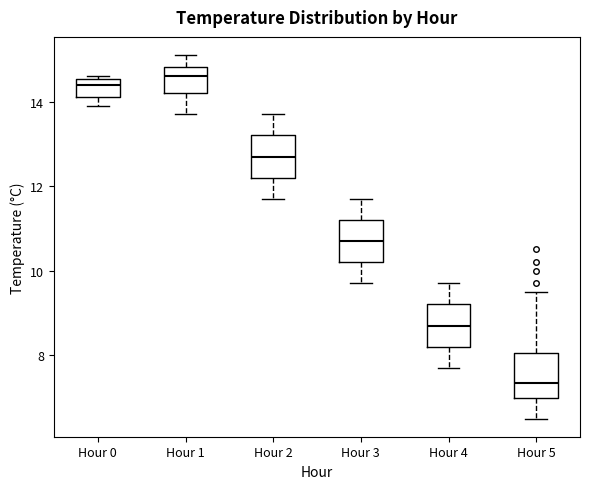

Reading left to right, read every box against the y-axis: the position of its median line, the range the box covers, and the ends of its whiskers. The values are not printed on the chart, so give them approximately, as read against the axis.

Hour 0: median 14.4, box 14.2 to 14.6, whiskers 14.0 to 14.6 (just above the box's upper edge)
Hour 1: median 14.6, box 14.2 to 14.8, whiskers 13.8 to 15.2
Hour 2: median 12.8, box 12.2 to 13.2, whiskers 11.8 to 13.8
Hour 3: median 10.8, box 10.2 to 11.2, whiskers 9.8 to 11.8
Hour 4: median 8.8, box 8.2 to 9.2, whiskers 7.8 to 9.8
Hour 5: median 7.4, box 7.0 to 8.0, whiskers 6.6 to 9.6